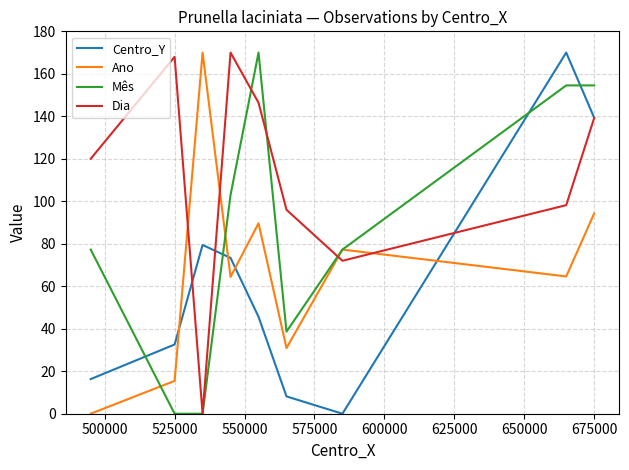

What is the highest value of the Ano series?

170.0